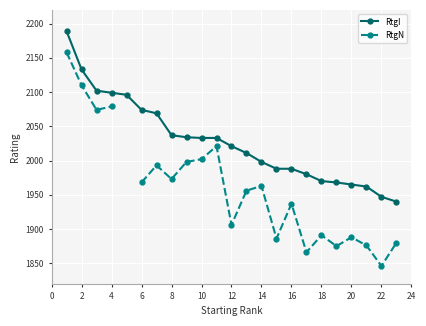

True or false: RtgN and RtgI intersect in this chart.

False